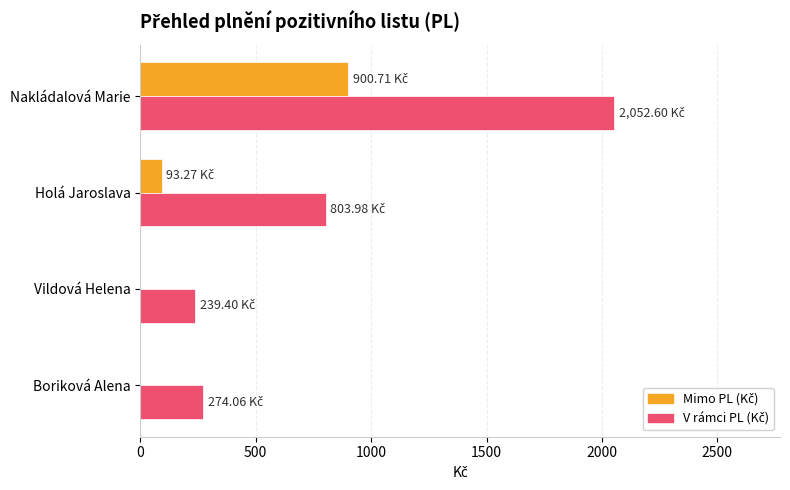

At which category does the chart reach its peak across all series?

Nakládalová Marie